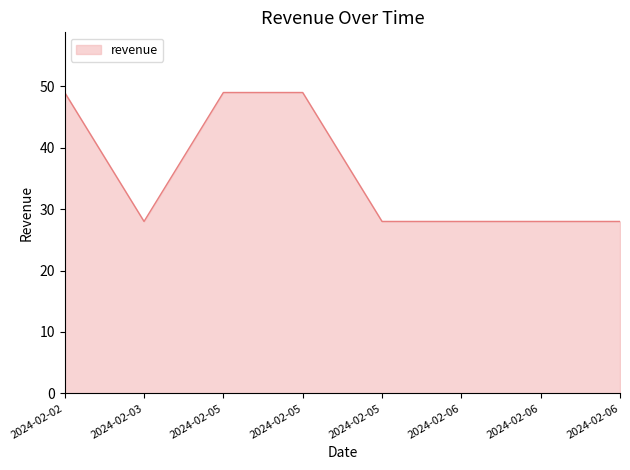

Where is the data nearest to the value 38?

2024-02-03